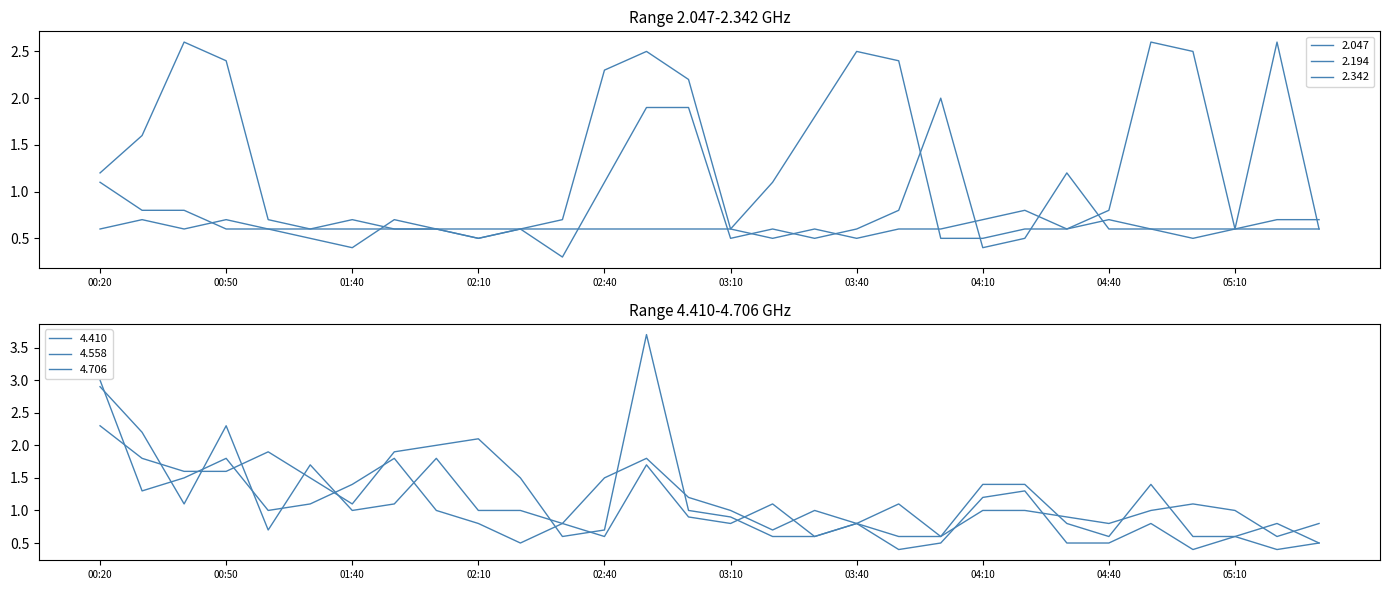

At how many categories does at least one series exceed 2?

13